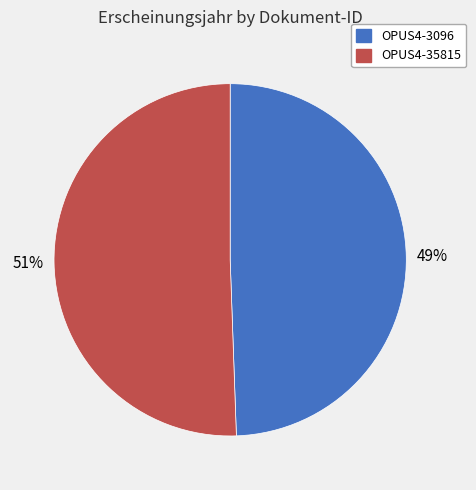

Between OPUS4-3096 and OPUS4-35815, which is larger?

OPUS4-35815